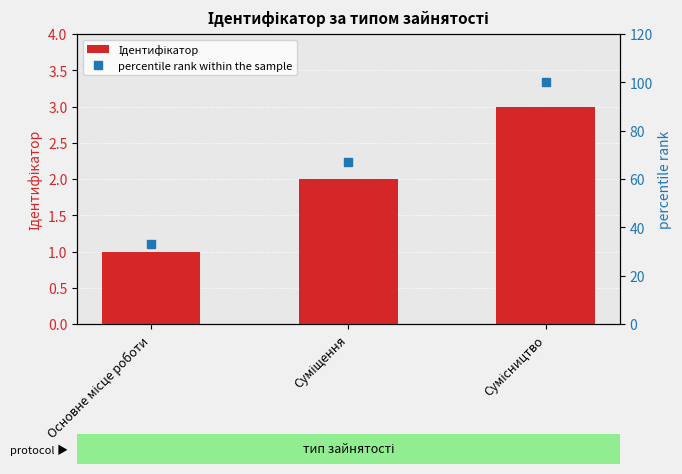

The value of percentile rank within the sample at Основне місце роботи is 33. True or false?

True